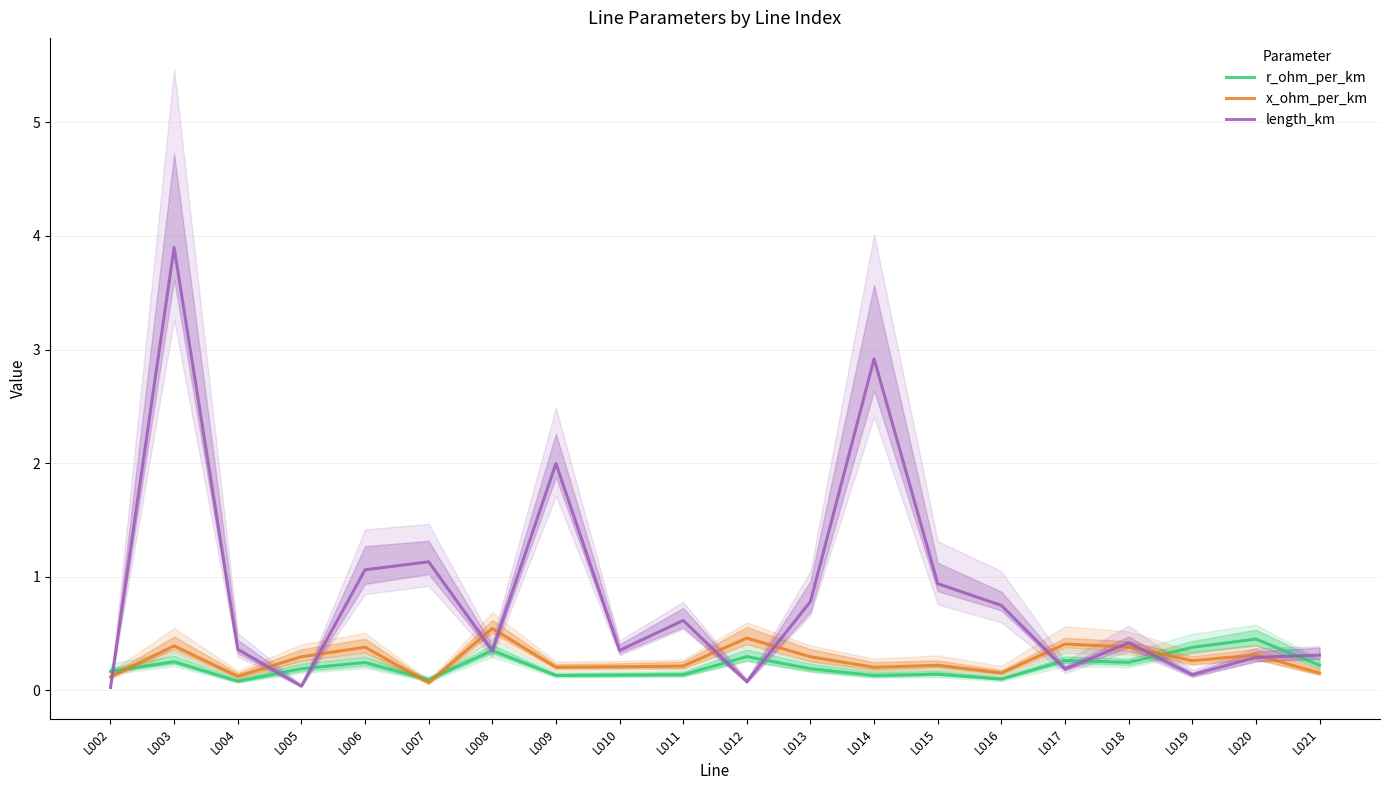

Reading left to right, transcribe all the data shown in this chart.

r_ohm_per_km: L002=0.2	L003=0.3	L004=0.1	L005=0.2	L006=0.2	L007=0.1	L008=0.4	L009=0.1	L010=0.1	L011=0.1	L012=0.3	L013=0.2	L014=0.1	L015=0.1	L016=0.1	L017=0.3	L018=0.2	L019=0.4	L020=0.5	L021=0.2
x_ohm_per_km: L002=0.1	L003=0.4	L004=0.1	L005=0.3	L006=0.4	L007=0.1	L008=0.5	L009=0.2	L010=0.2	L011=0.2	L012=0.5	L013=0.3	L014=0.2	L015=0.2	L016=0.2	L017=0.4	L018=0.4	L019=0.3	L020=0.3	L021=0.2
length_km: L002=0.0	L003=3.9	L004=0.4	L005=0.0	L006=1.1	L007=1.1	L008=0.3	L009=2.0	L010=0.4	L011=0.6	L012=0.1	L013=0.8	L014=2.9	L015=0.9	L016=0.7	L017=0.2	L018=0.4	L019=0.1	L020=0.3	L021=0.3